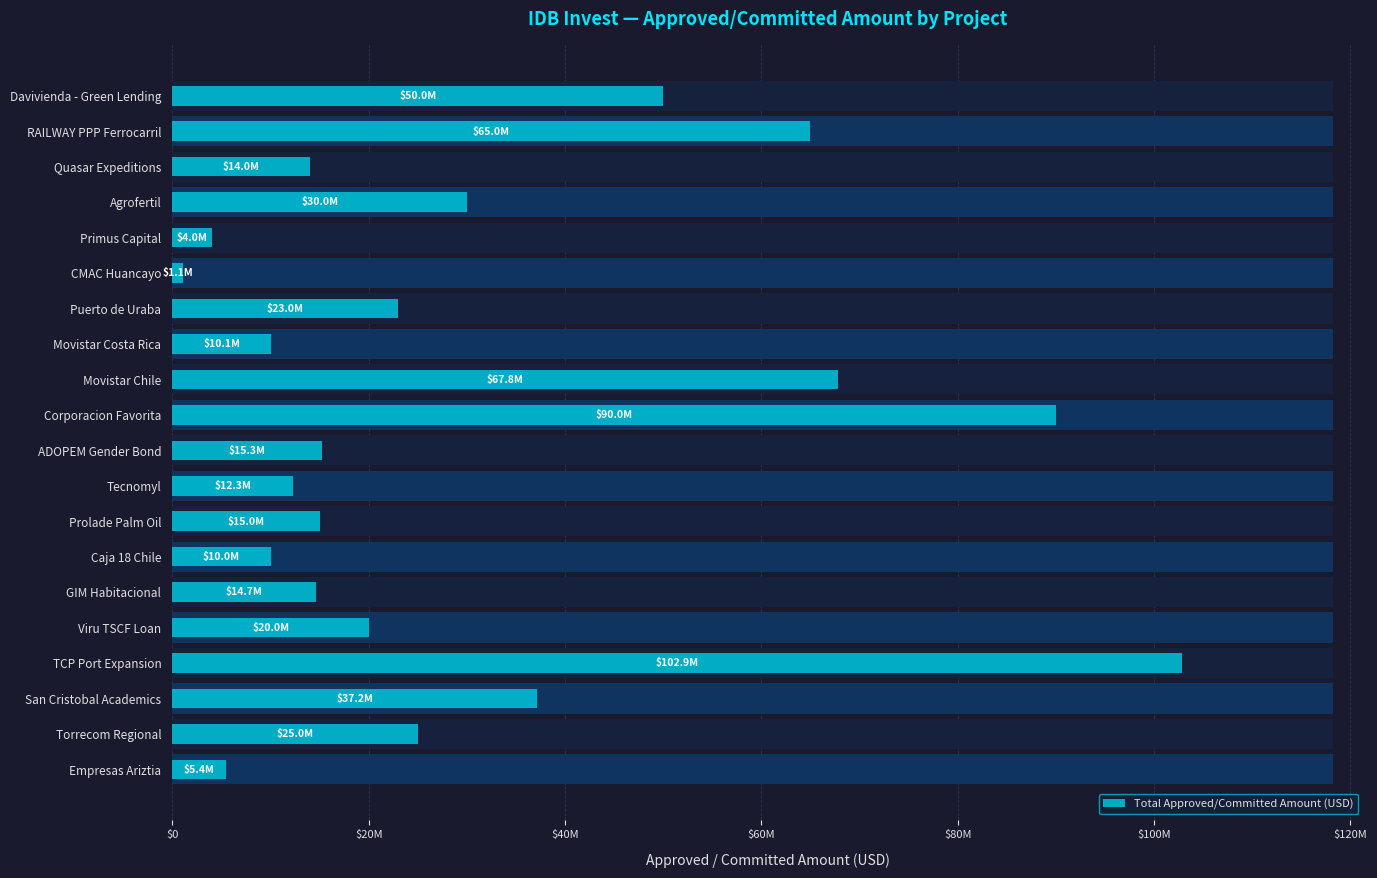

What is the average value?

30629710.7